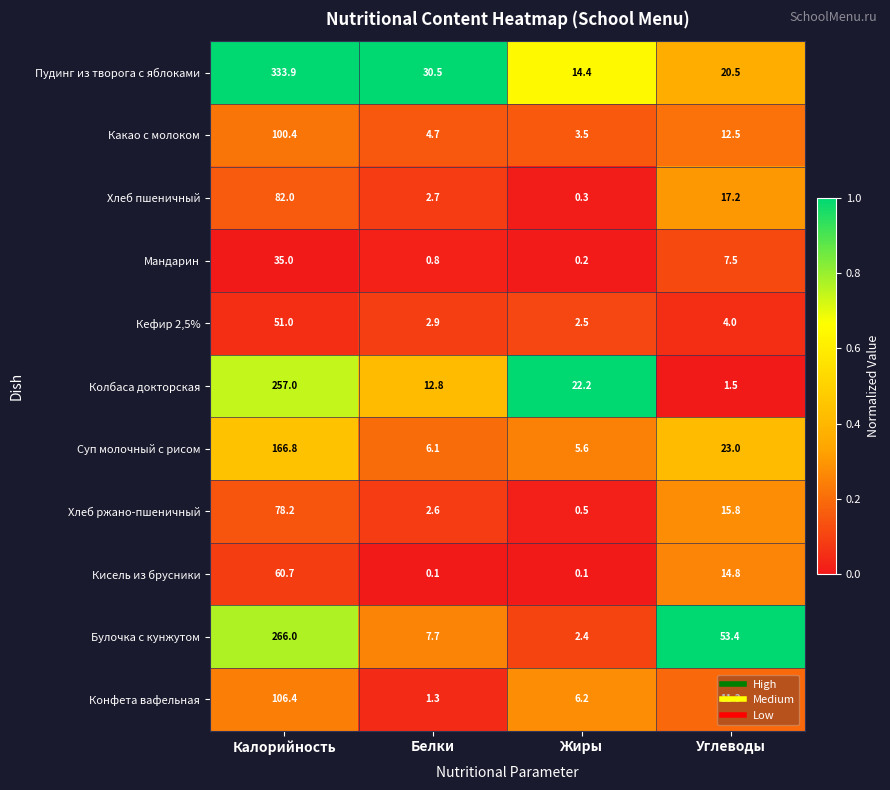

Which label corresponds to the largest value in the chart?

Калорийность